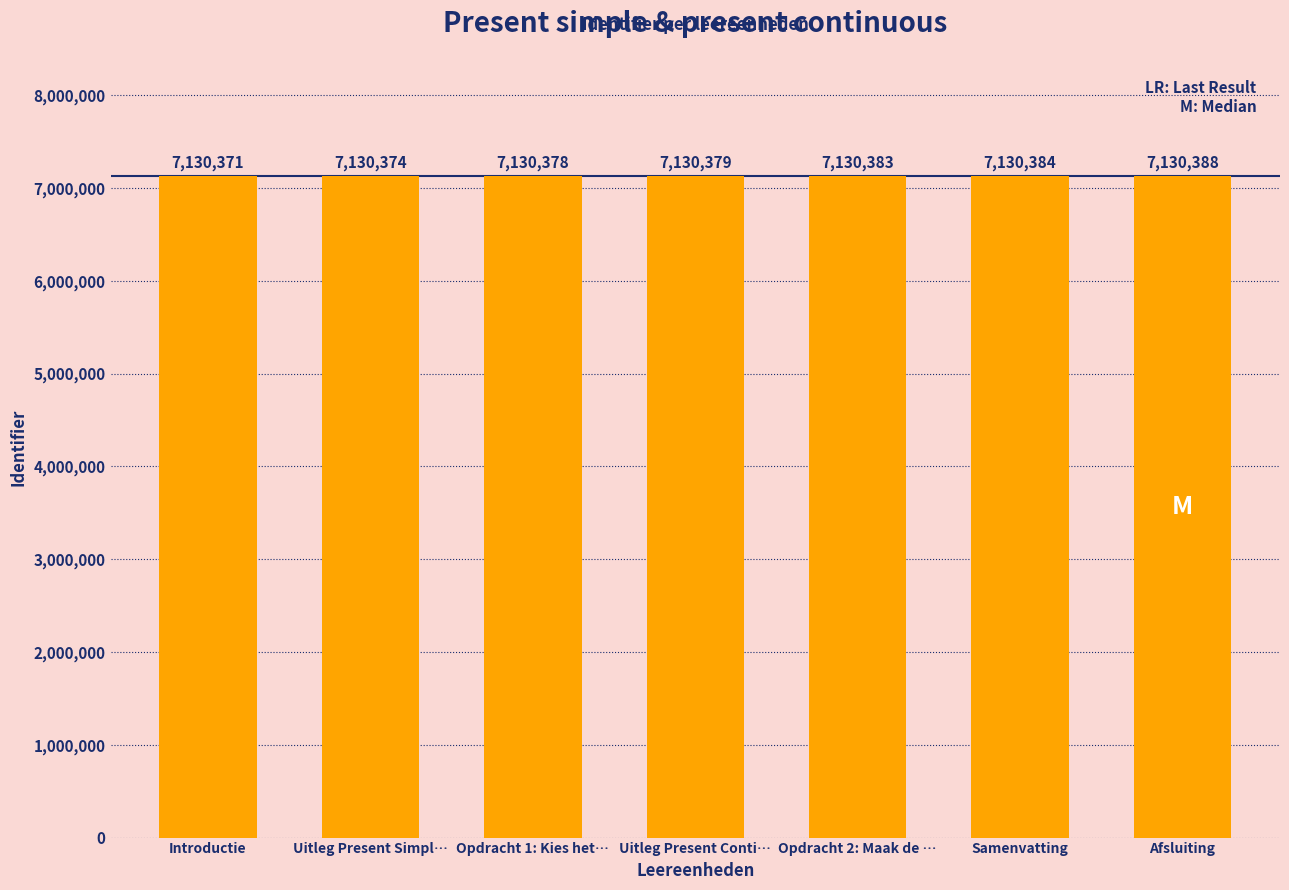

Is it true that the value at Opdracht 2: Maak de … is 11111746?

False